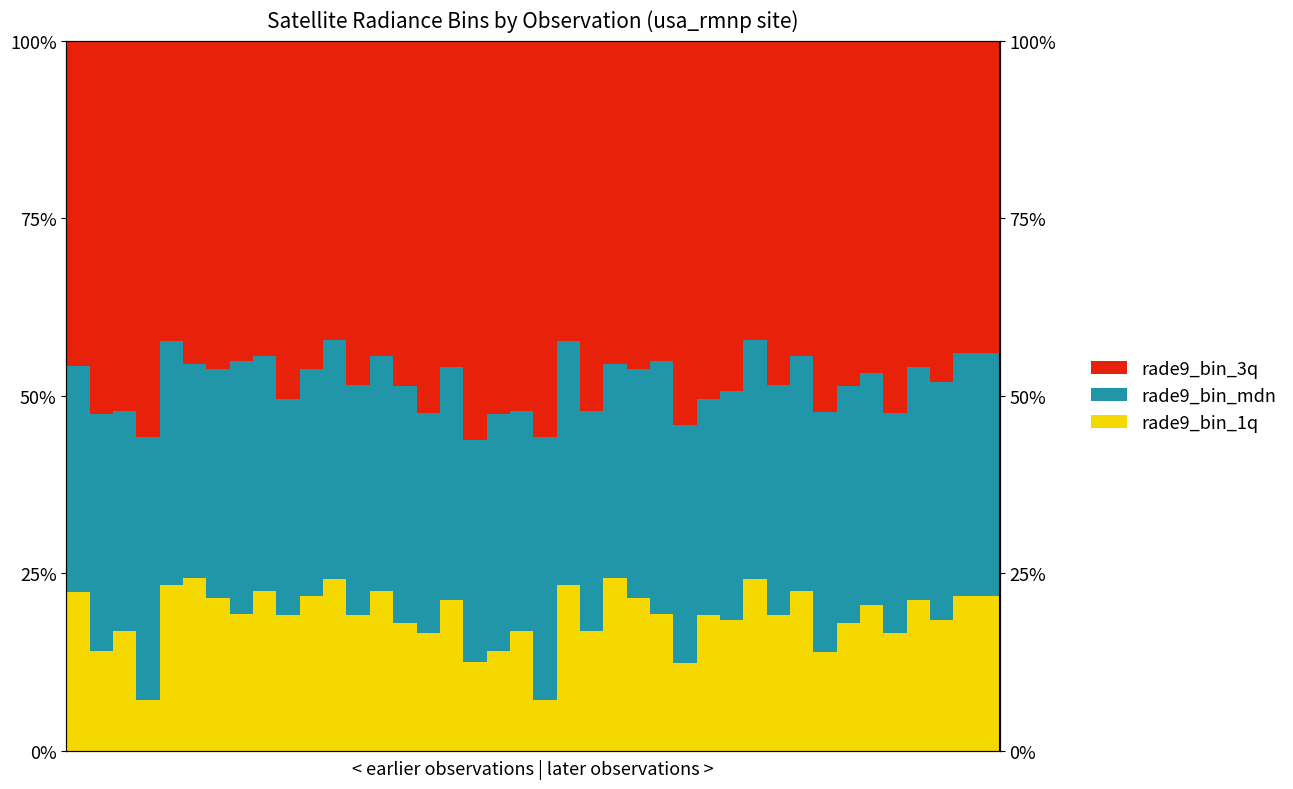

List the series in order of their overall mean, lowest first.

rade9_bin_1q, rade9_bin_mdn, rade9_bin_3q